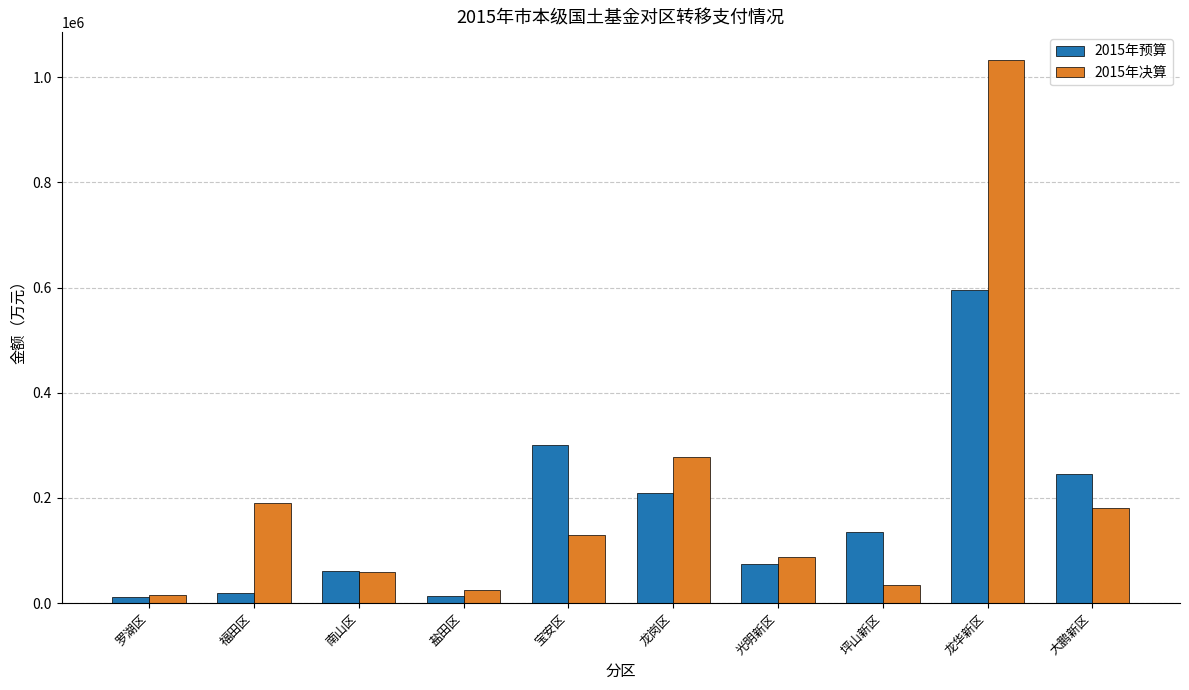

What is the spread (max minus min) of values at 坪山新区?

100117.0